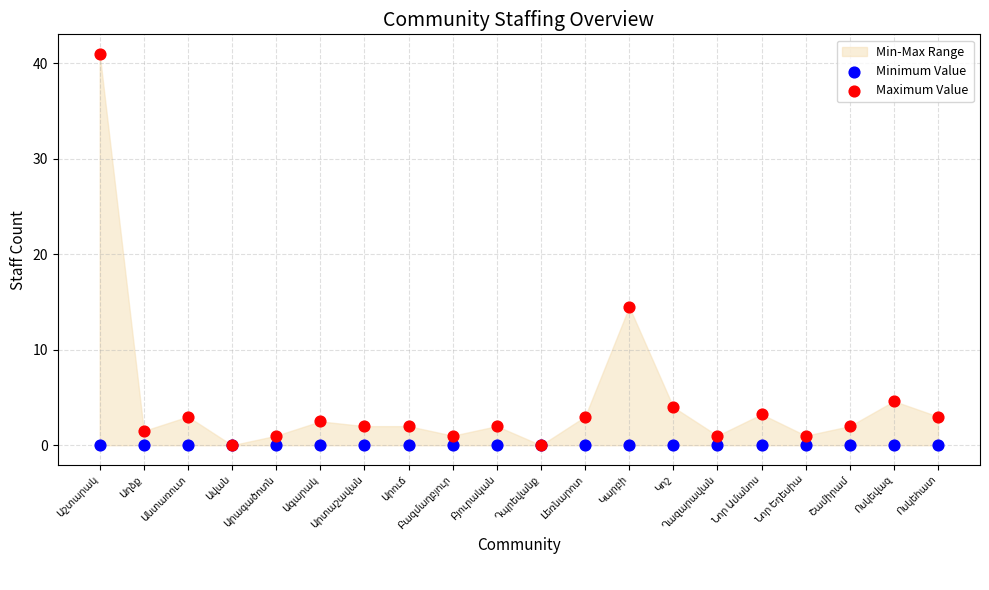

In the Maximum Value series, what Y value is closest to 20?

14.5